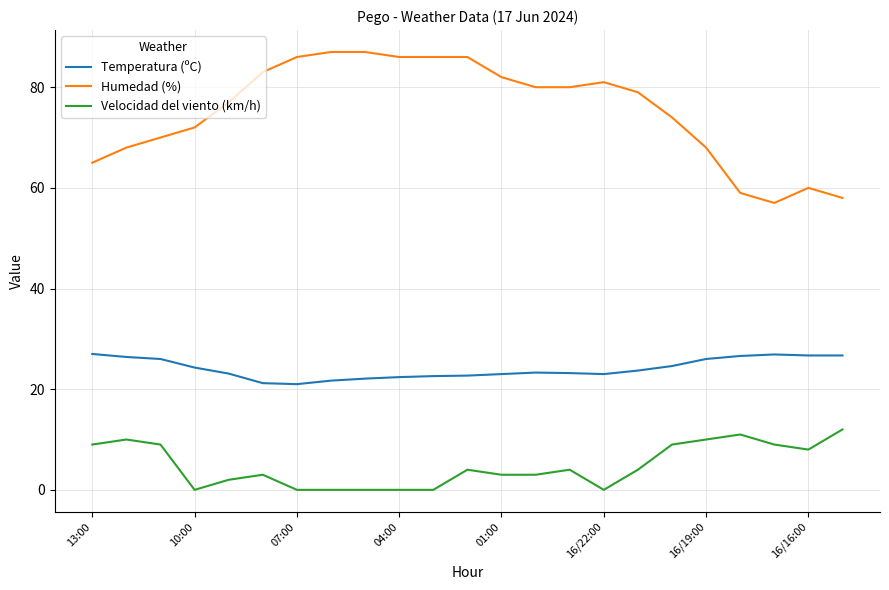

What is the difference between the maximum and minimum values in the Humedad (%) series?

30.0